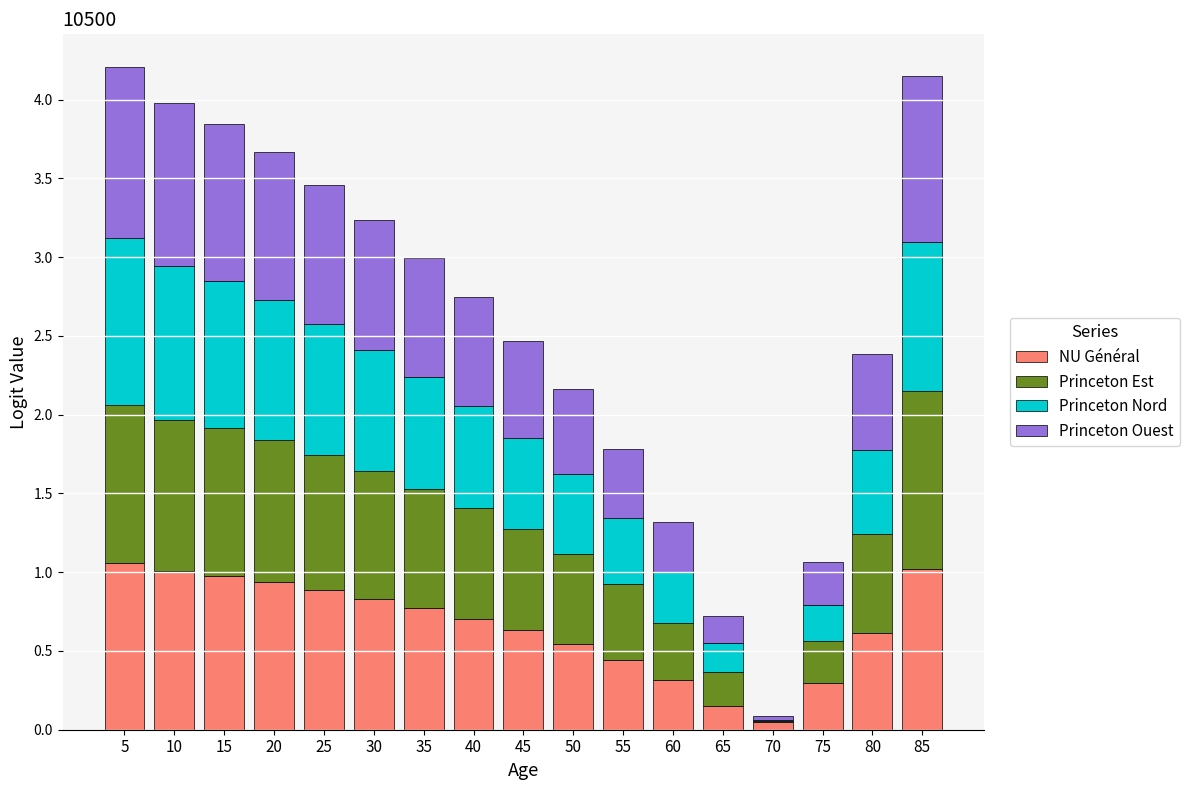

Are the bars horizontal?

No